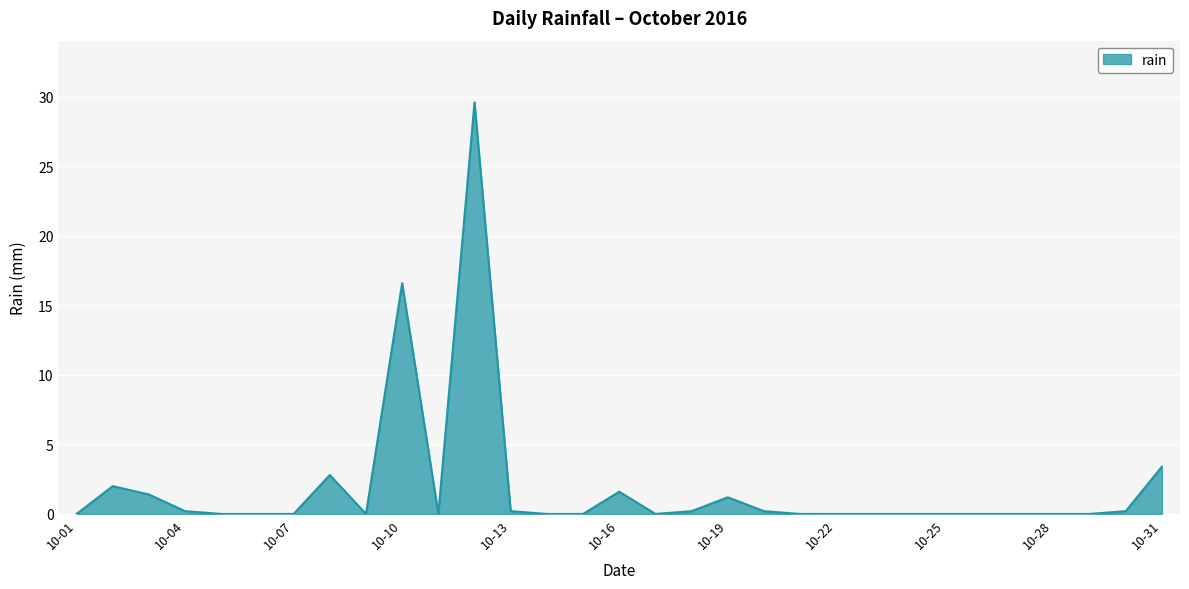

What is the difference between the maximum and minimum values?

29.6